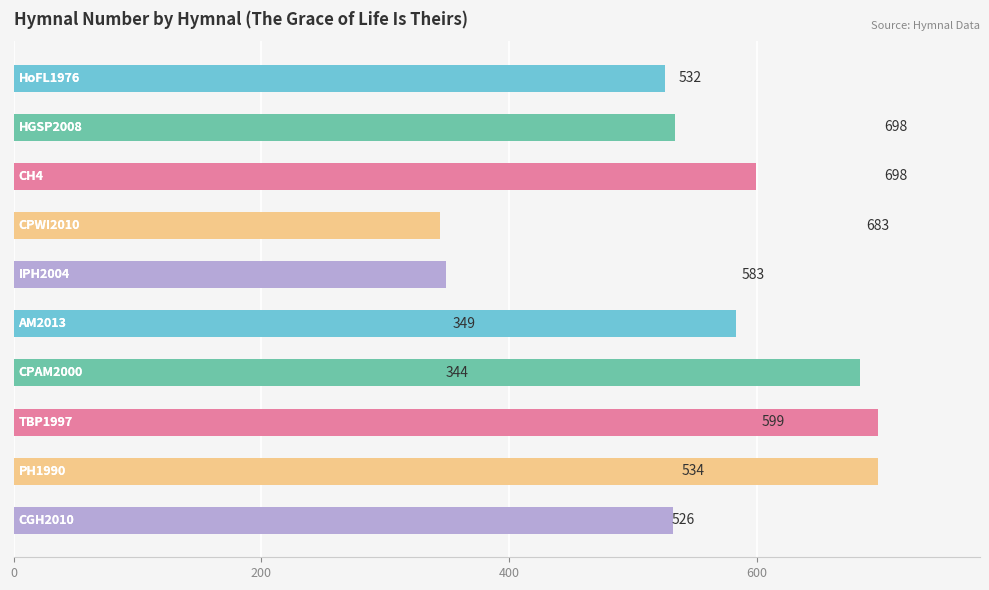

What is the maximum value shown in the chart?

698